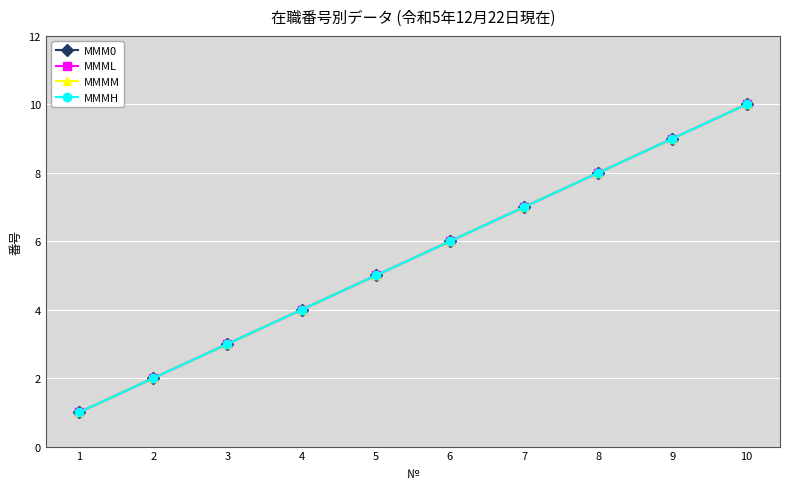

Does the chart have visible grid lines?

Yes